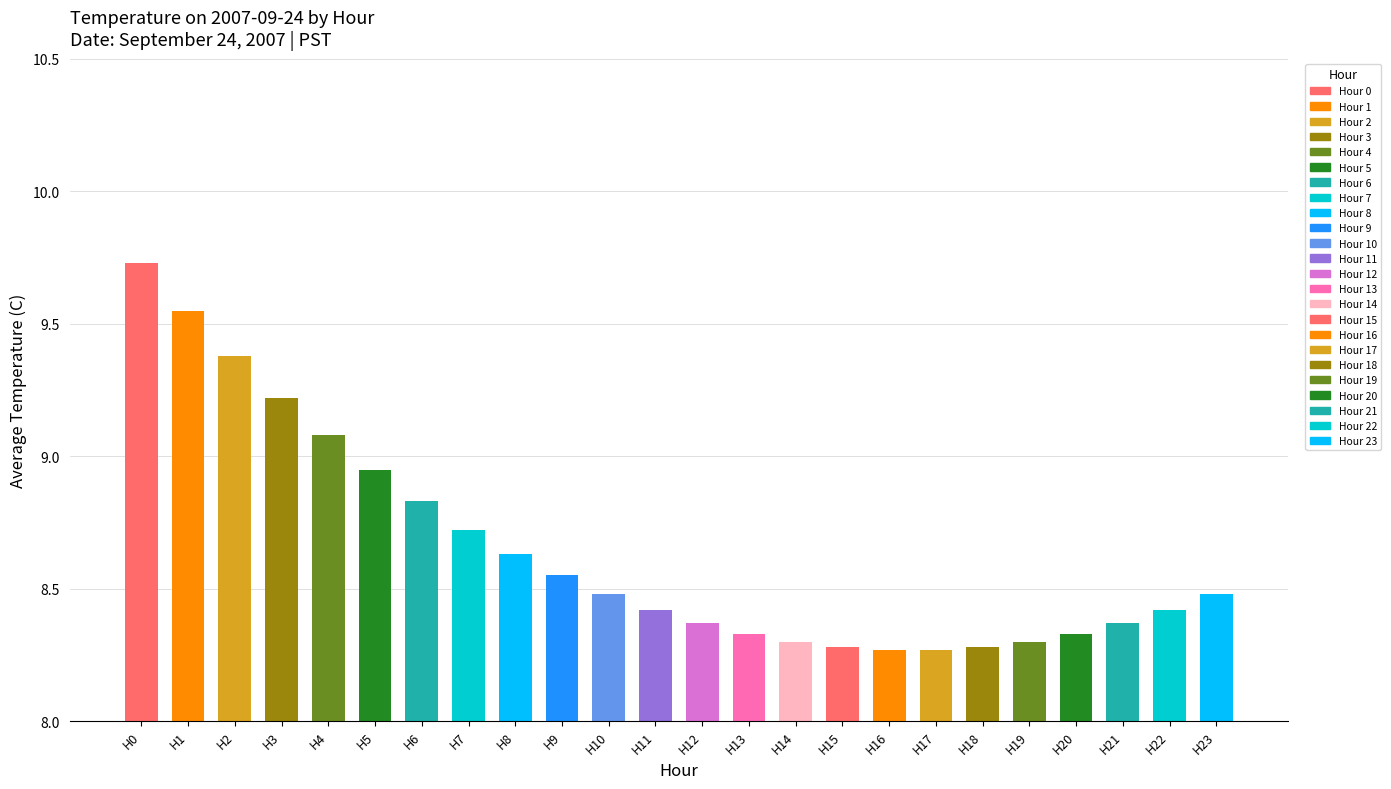

What is the value of the 3rd bar from the left?

9.4